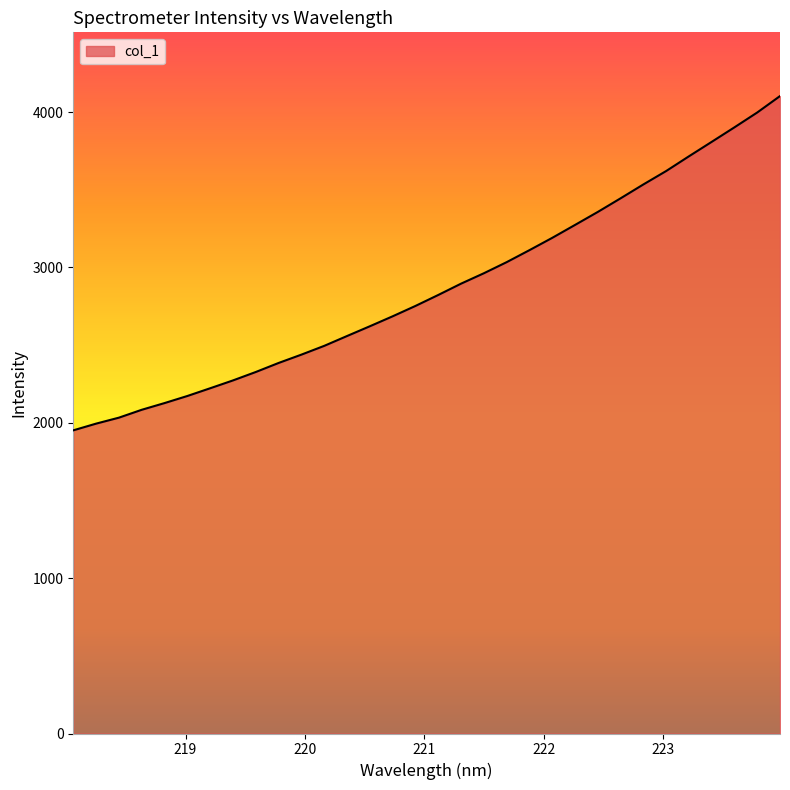

What is the sum of all values?

91882.6